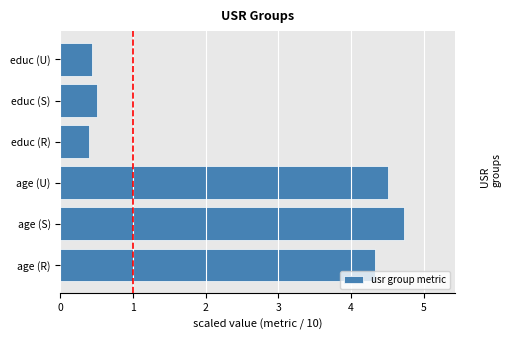

What is the minimum value shown in the chart?

0.4